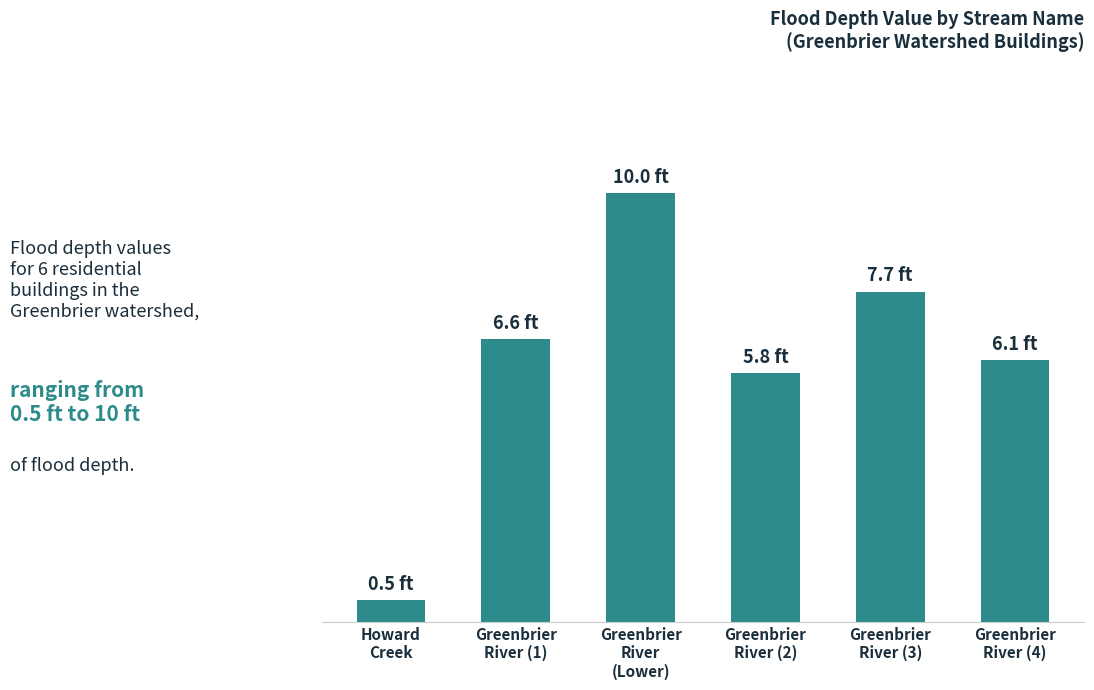

What is the difference between the maximum and minimum values?

9.5